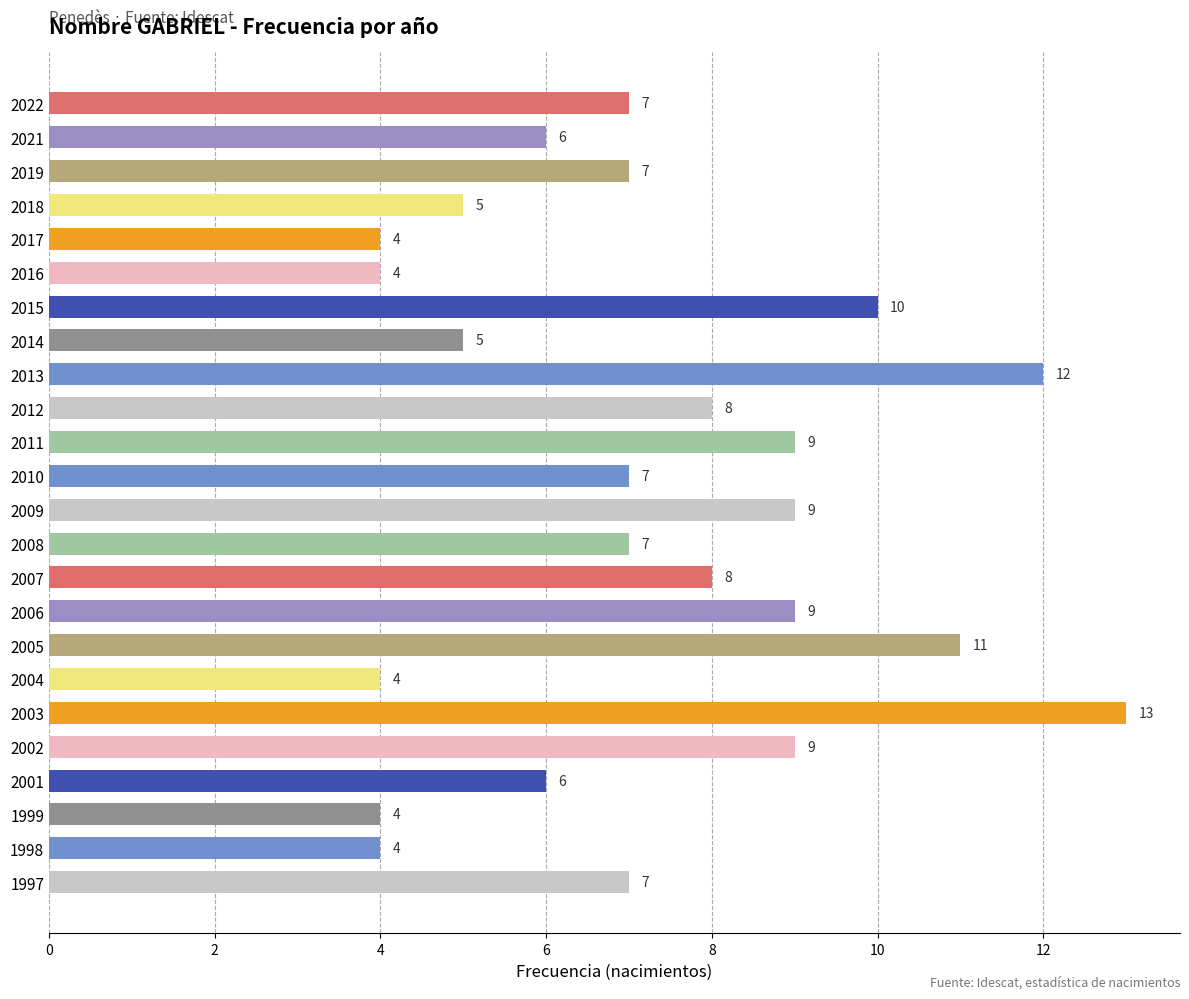

Is it true that the value at 1998 is 4?

True